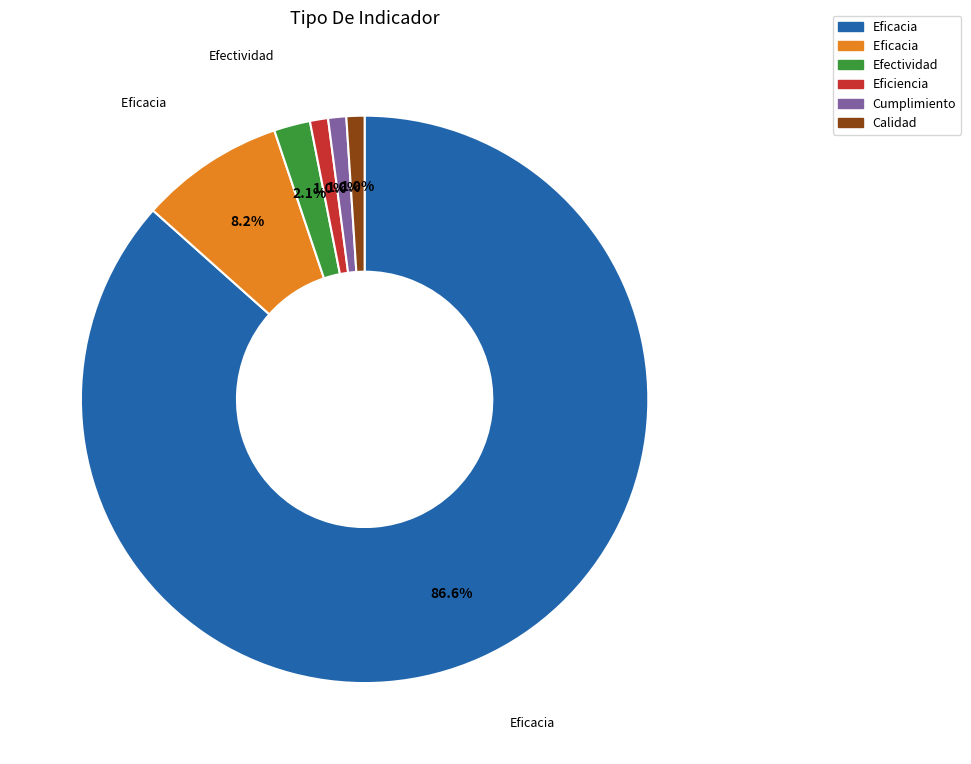

Is there any slice that represents more than half of the pie?

Yes